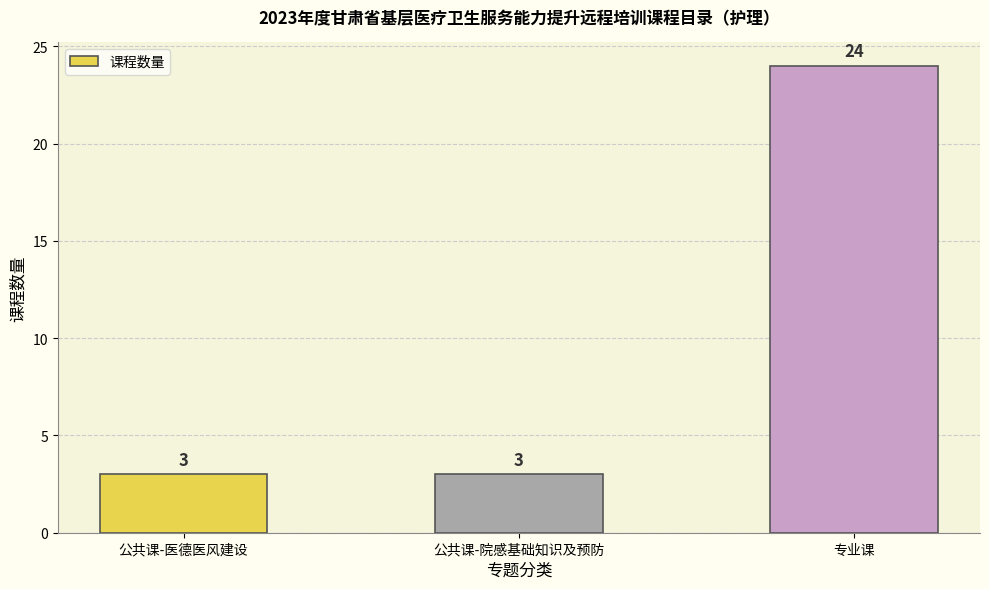

Is it true that the value at 公共课-医德医风建设 is 1?

False